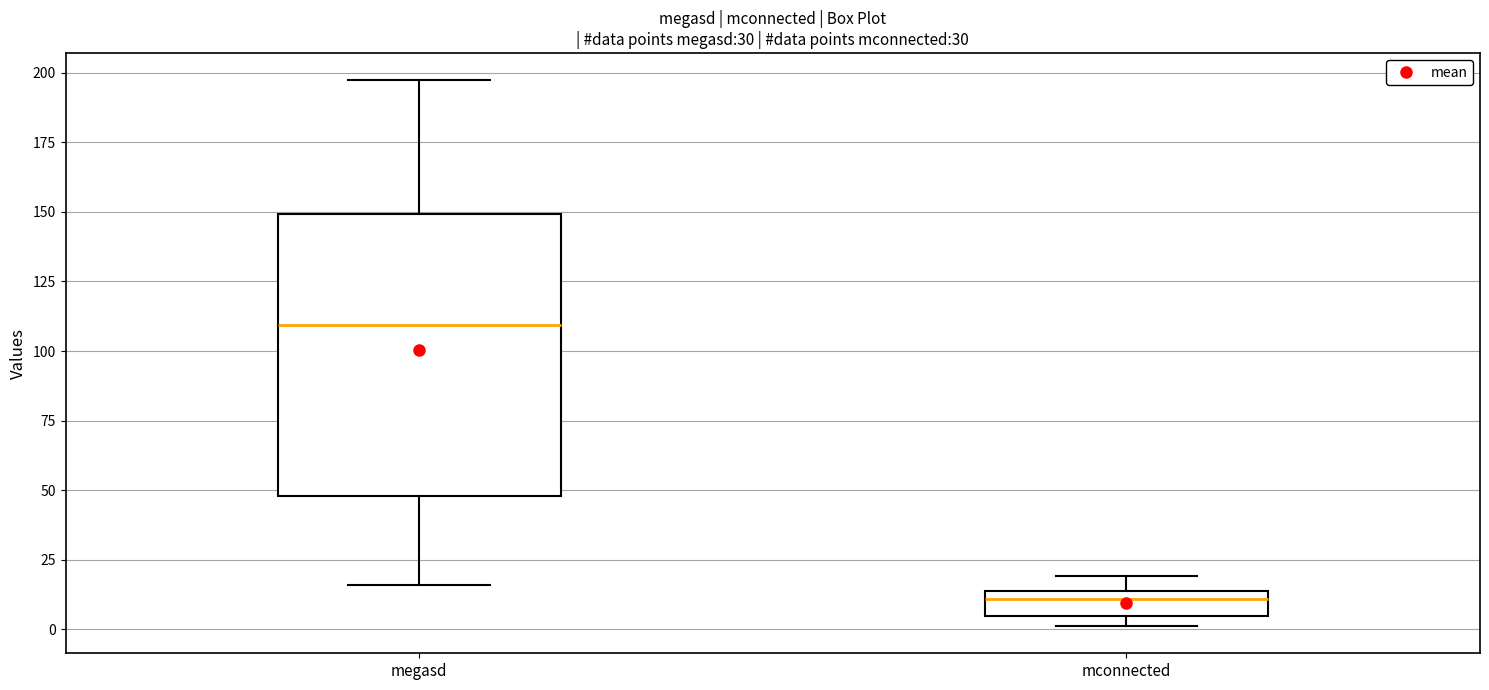

Which box is the tallest, from its lower edge to its upper edge?

megasd